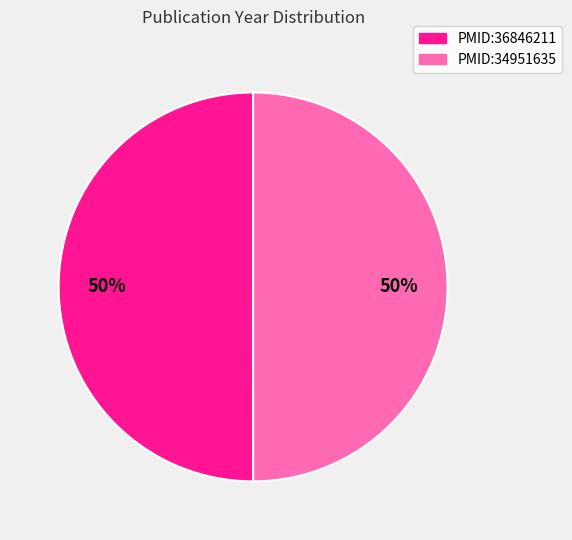

To the nearest percent, what is the average slice percentage?

50%